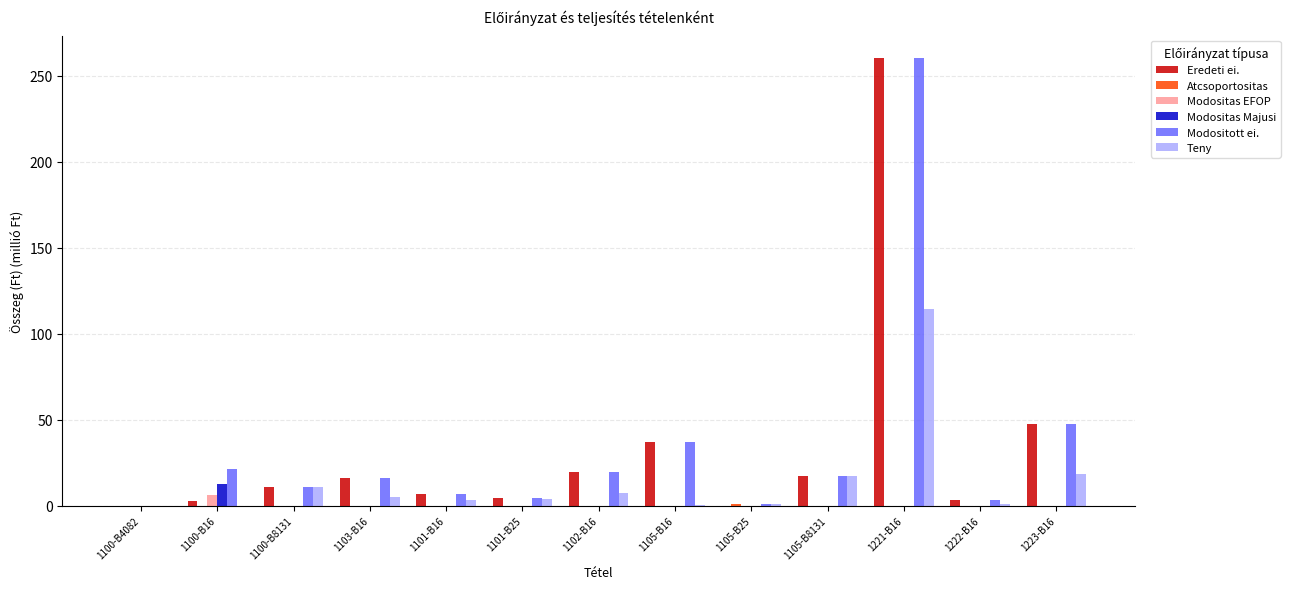

At which category is the sum across all series the highest?

1221-B16